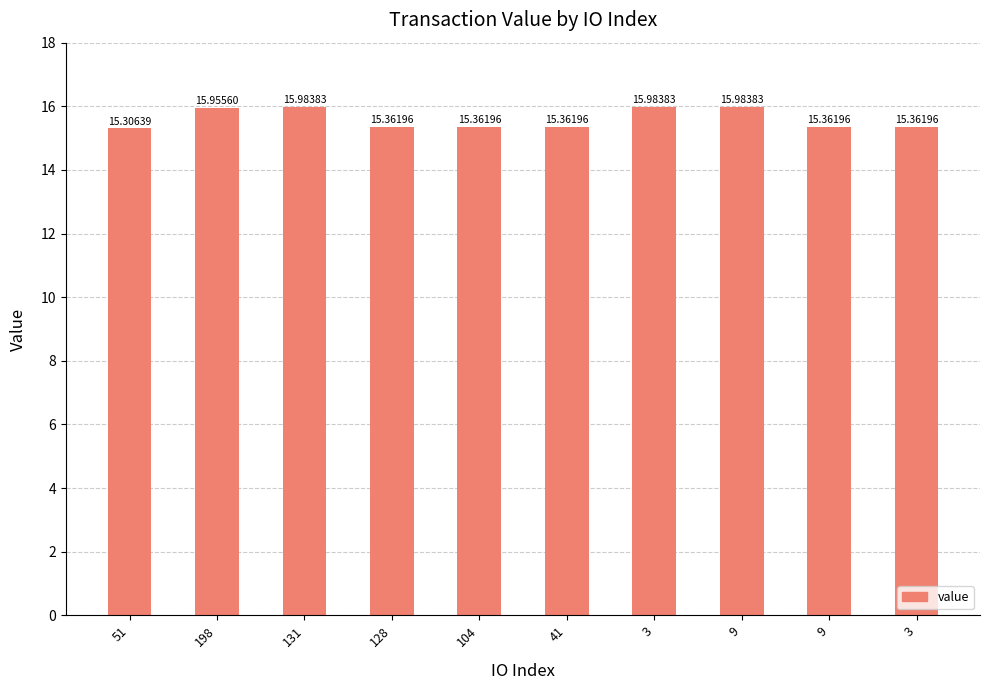

True or false: the data shows 15.4 at 41.

True